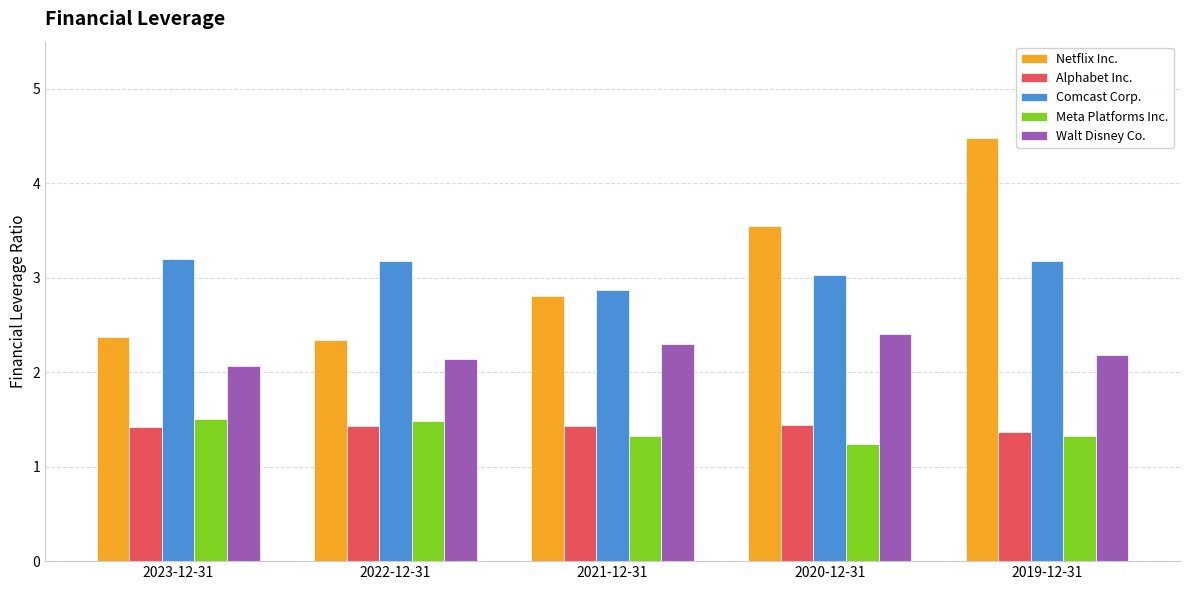

What is the maximum value for Comcast Corp.?

3.2